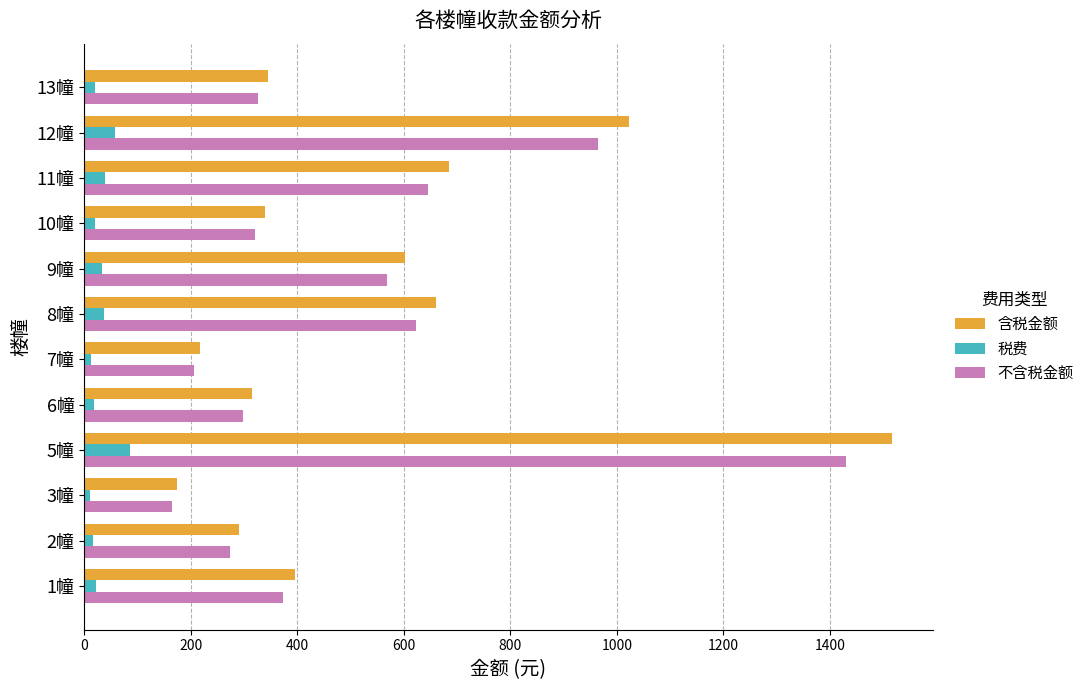

At how many categories does at least one series exceed 589?

5